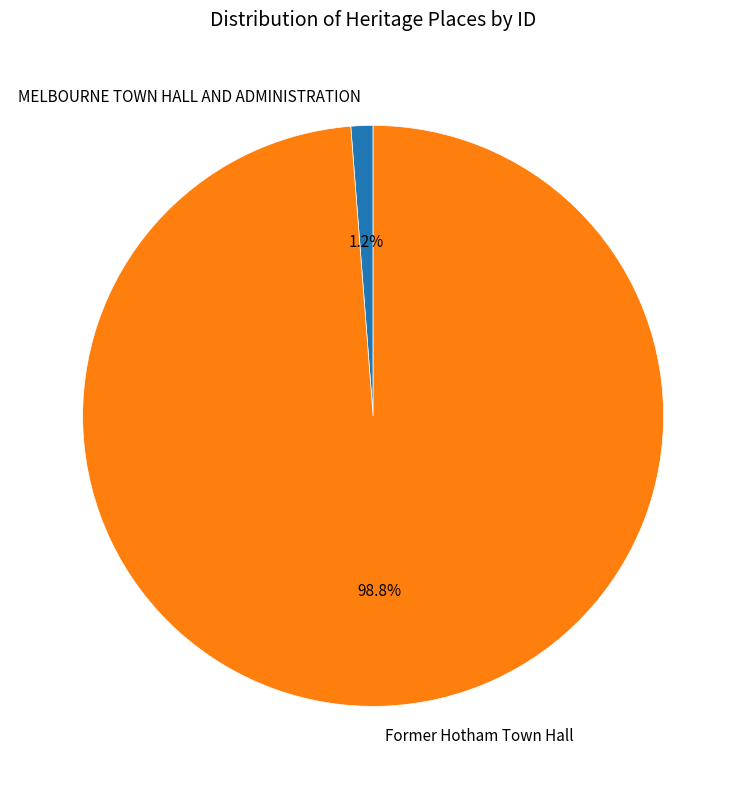

How many segments does this pie chart have?

2